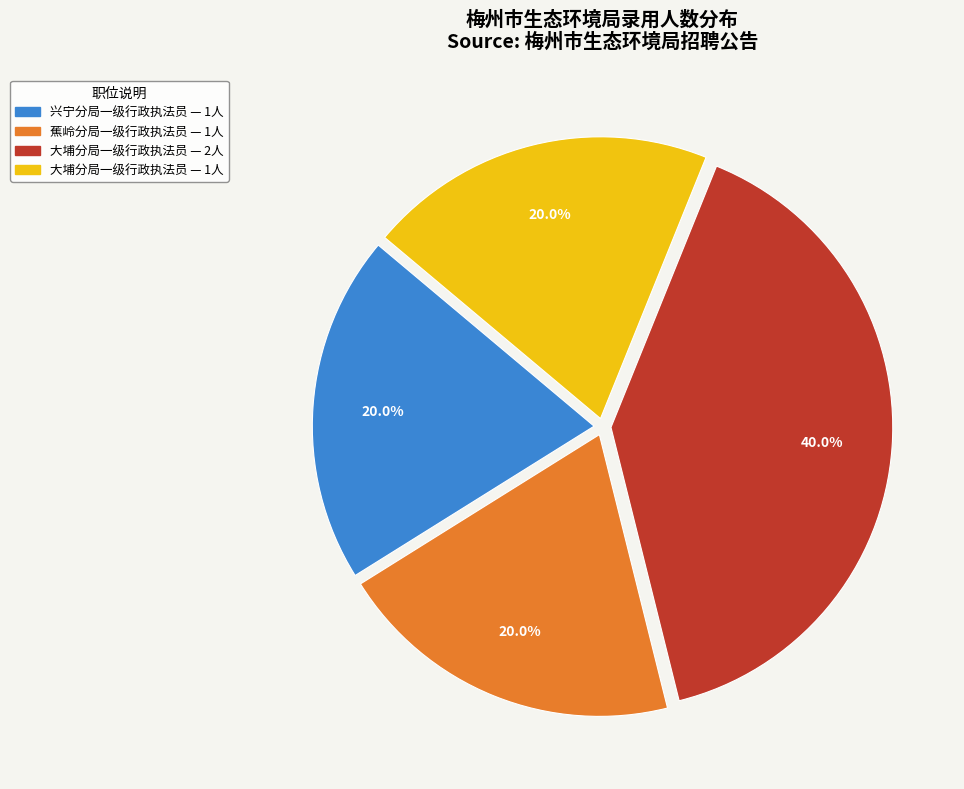

Count the number of slices in the pie.

4